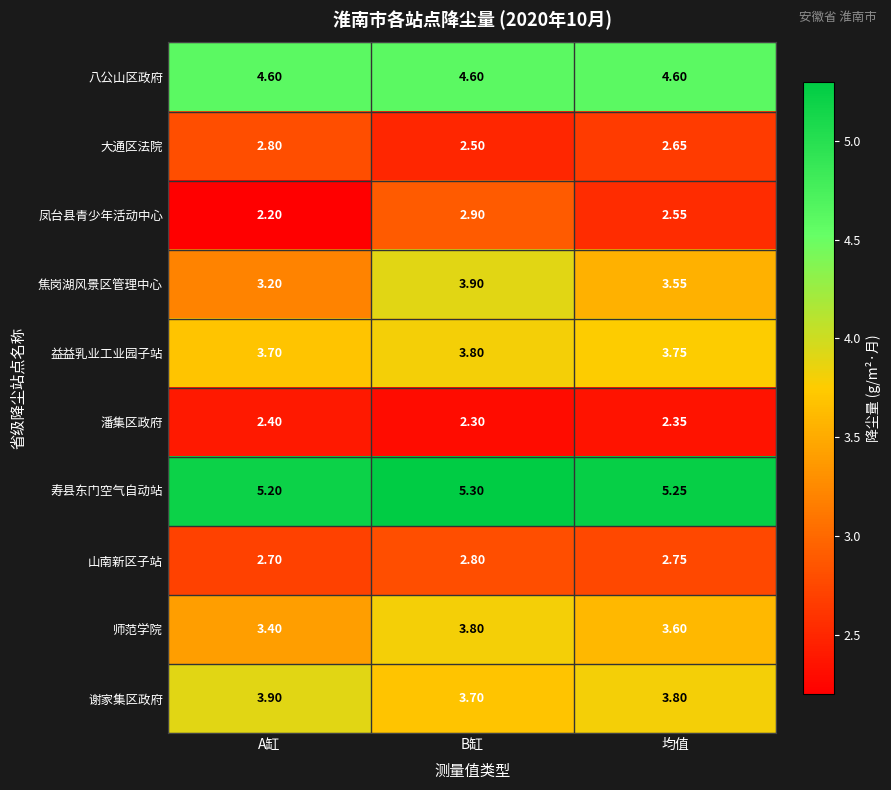

At which label is 山南新区子站 closest to 2?

A缸